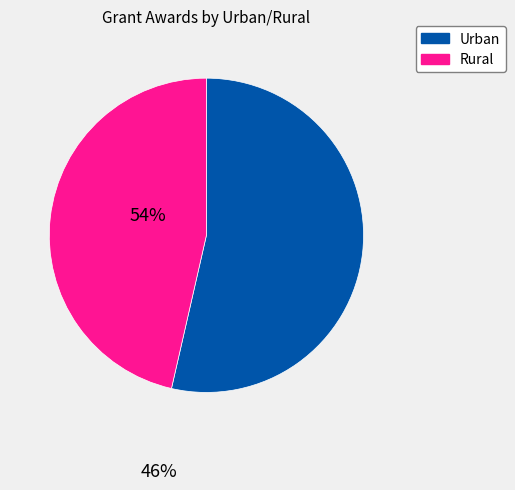

The Rural slice represents 97% of the pie. True or false?

False